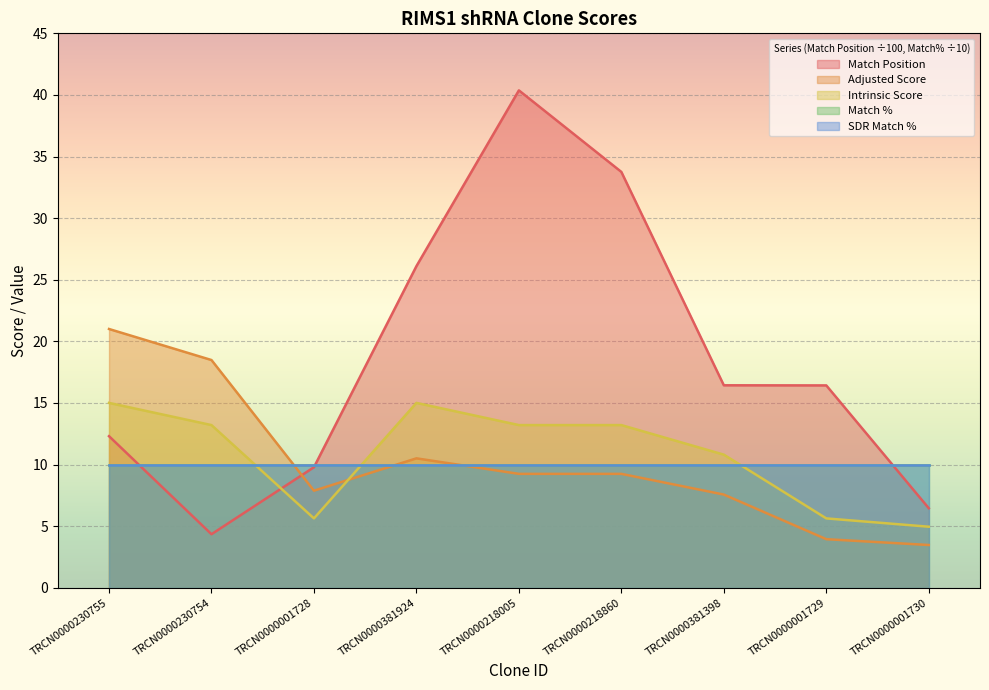

Which series has the largest total across all categories?

Match Position